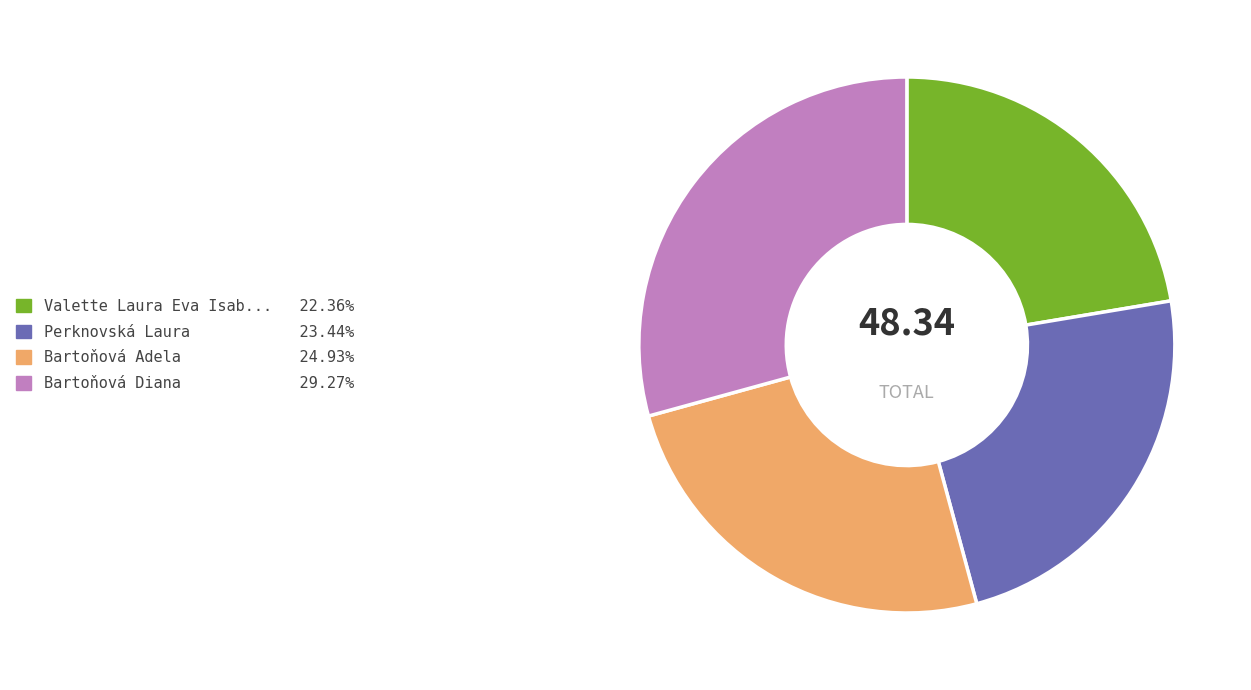

Is there a majority slice in this chart?

No